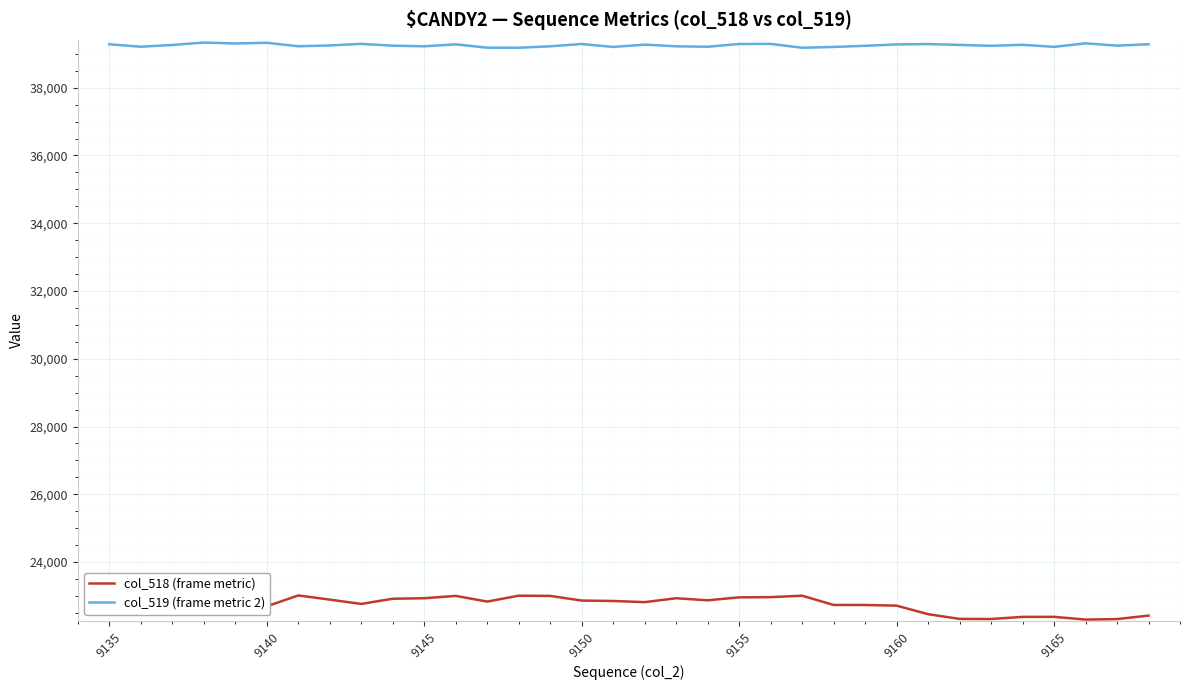

True or false: col_519 (frame metric 2) and col_518 (frame metric) cross at least once.

False